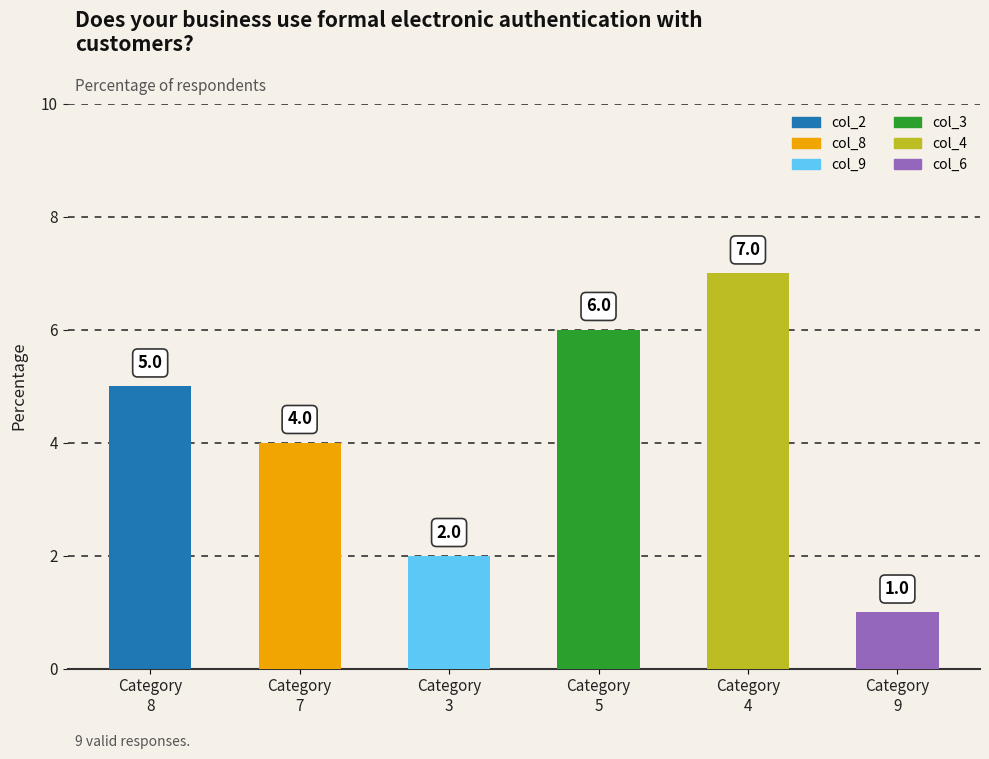

What is the average value?

4